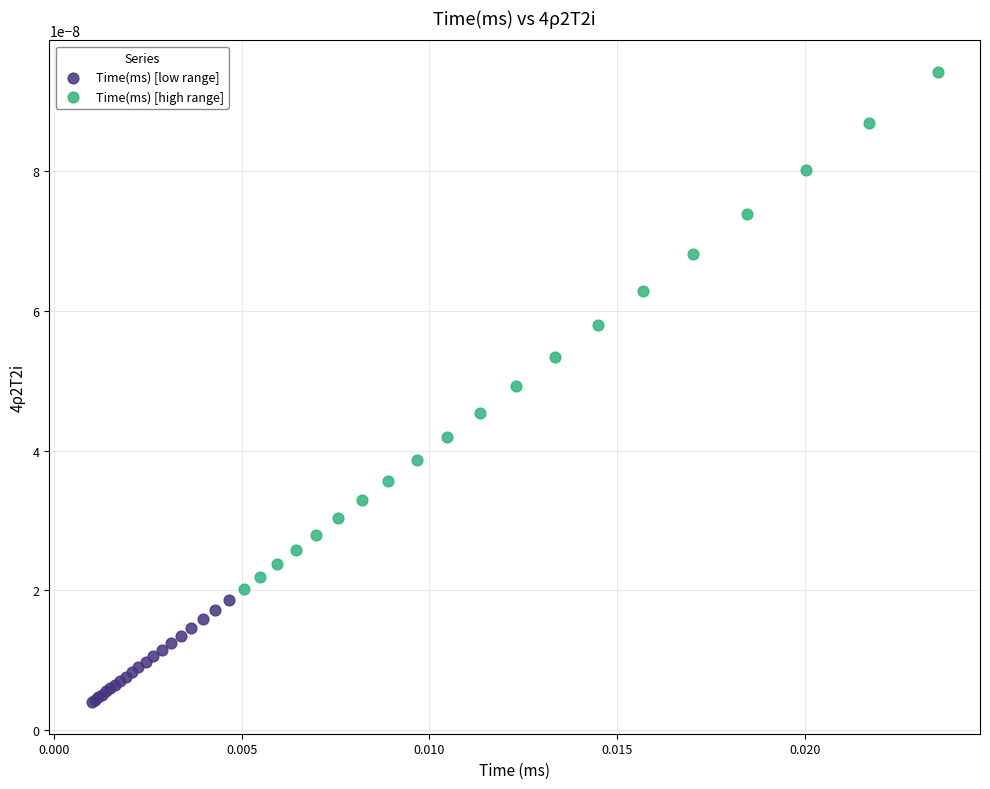

Which series reaches the maximum Y coordinate?

Time(ms) [high range]